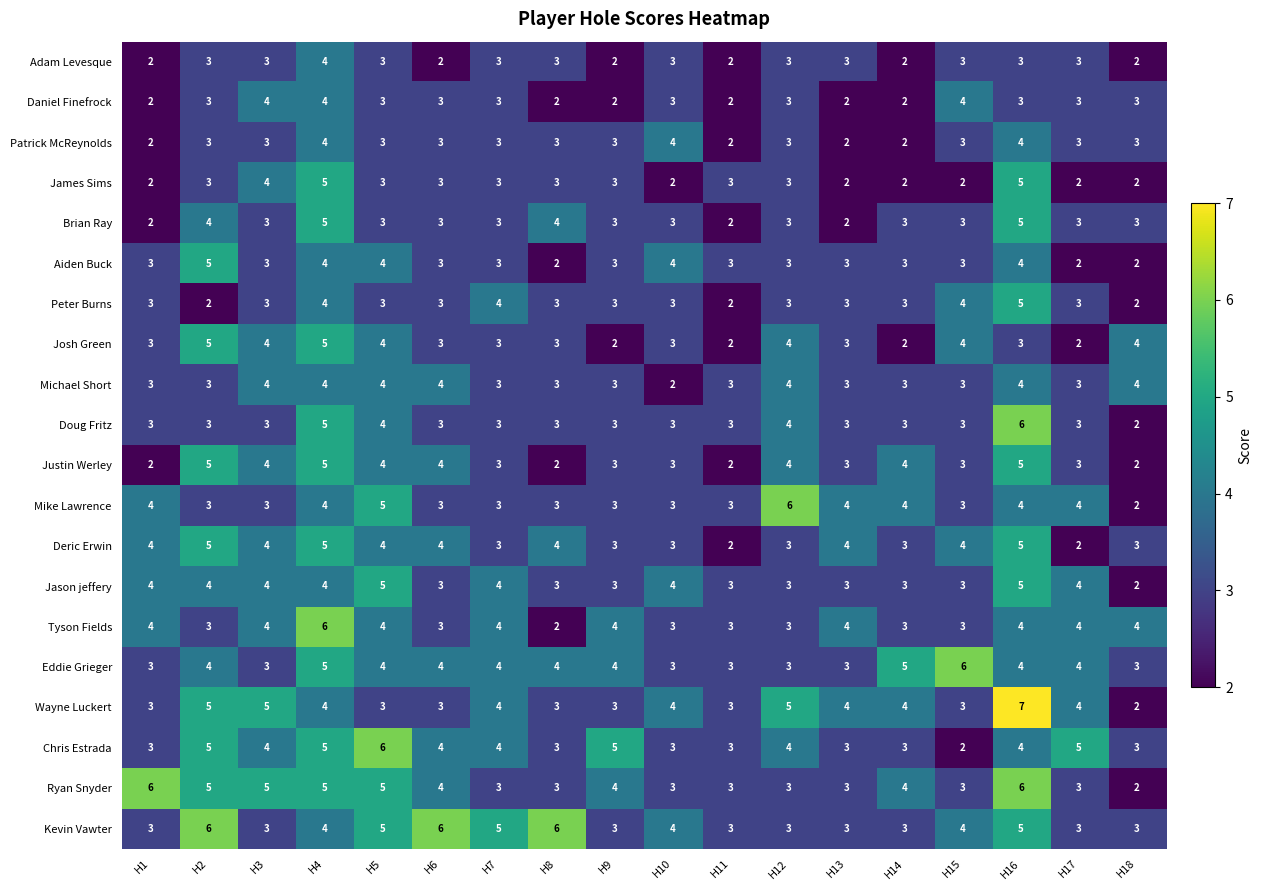

What is the minimum value shown in the chart?

2